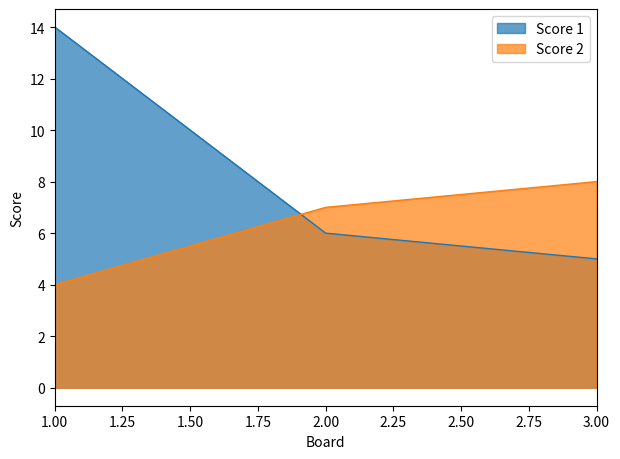

How many series are shown in this chart?

2